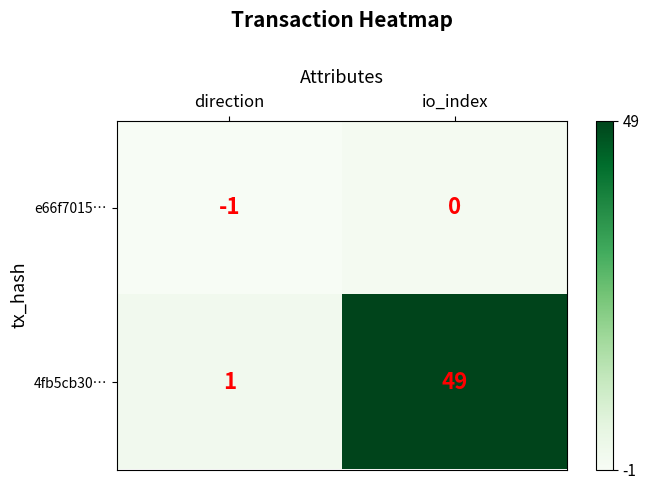

True or false: e66f7015… has a value of -1 at direction.

True